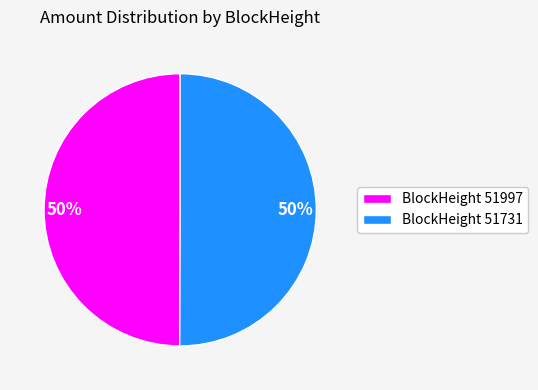

Is the sum of BlockHeight 51997 and BlockHeight 51731 greater than half?

Yes